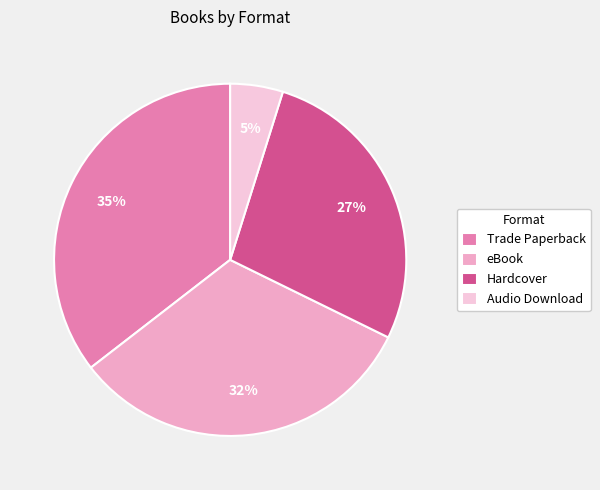

Which slice is the largest?

Trade Paperback